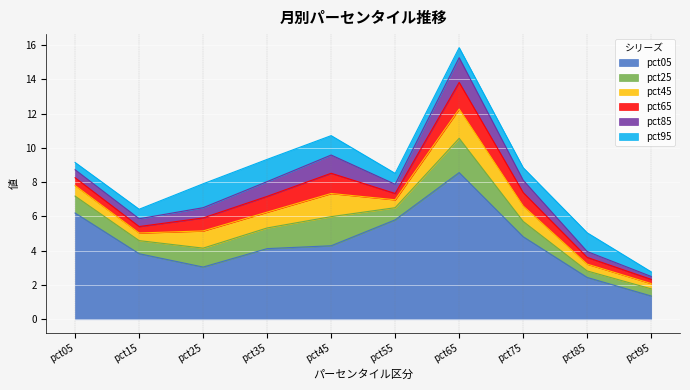

Which label corresponds to the smallest value in the chart?

pct95